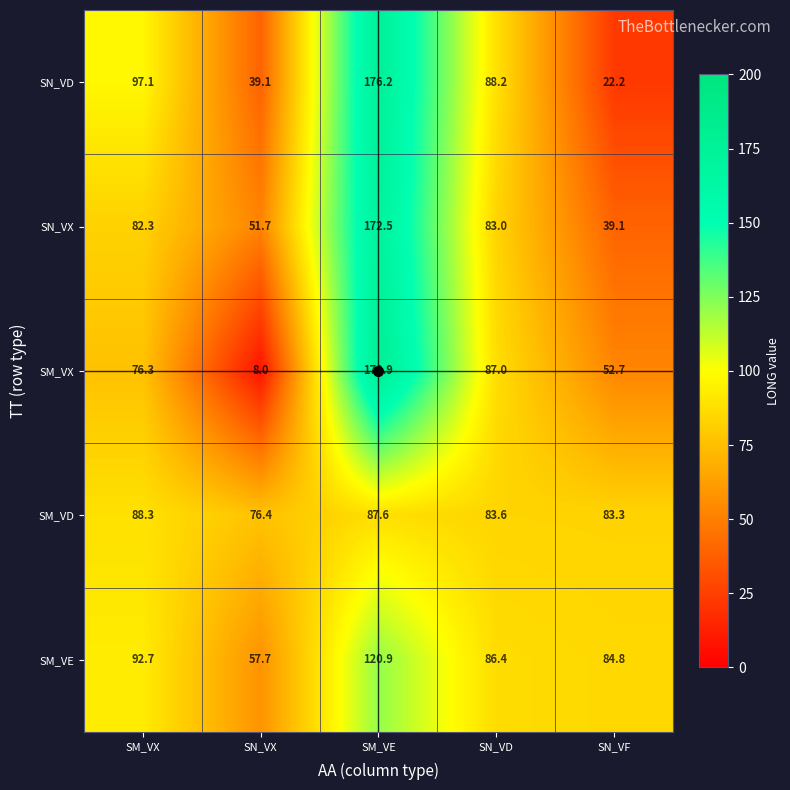

Where is SN_VX nearest to the value 105?

SN_VD